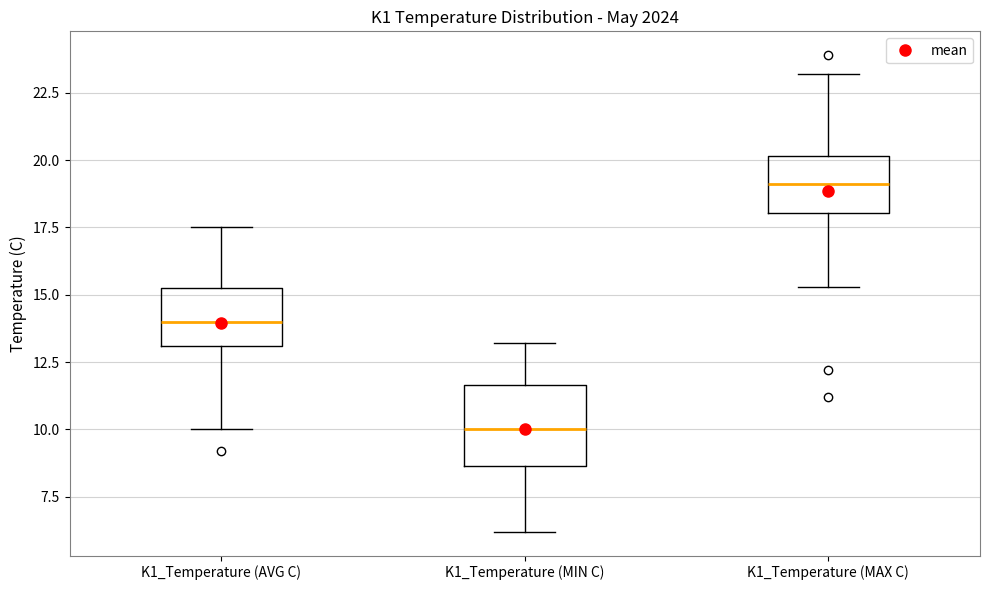

Reading left to right, transcribe this box plot: for each box, give where its median line is, the range the box spans, and where its two whiskers end, as read against the y-axis. The values are not printed on the chart, so give them approximately, as read against the axis.

K1_Temperature (AVG C): median 14.0, box 13.0 to 15.5, whiskers 10.0 to 17.5
K1_Temperature (MIN C): median 10.0, box 8.5 to 11.5, whiskers 6.0 to 13.0
K1_Temperature (MAX C): median 19.0, box 18.0 to 20.0, whiskers 15.5 to 23.0